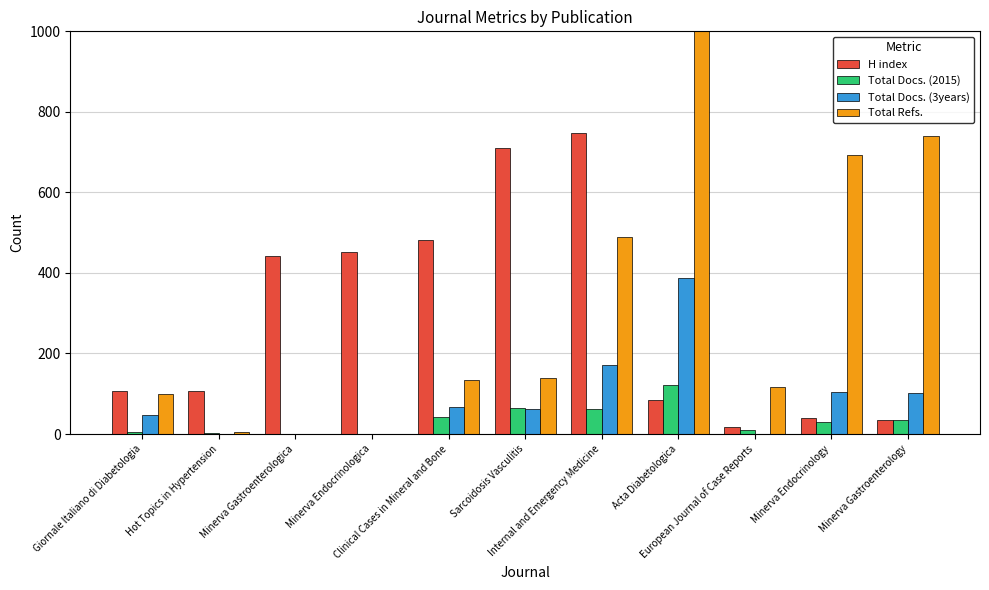

What is the total value across all series at Minerva Endocrinology?

868